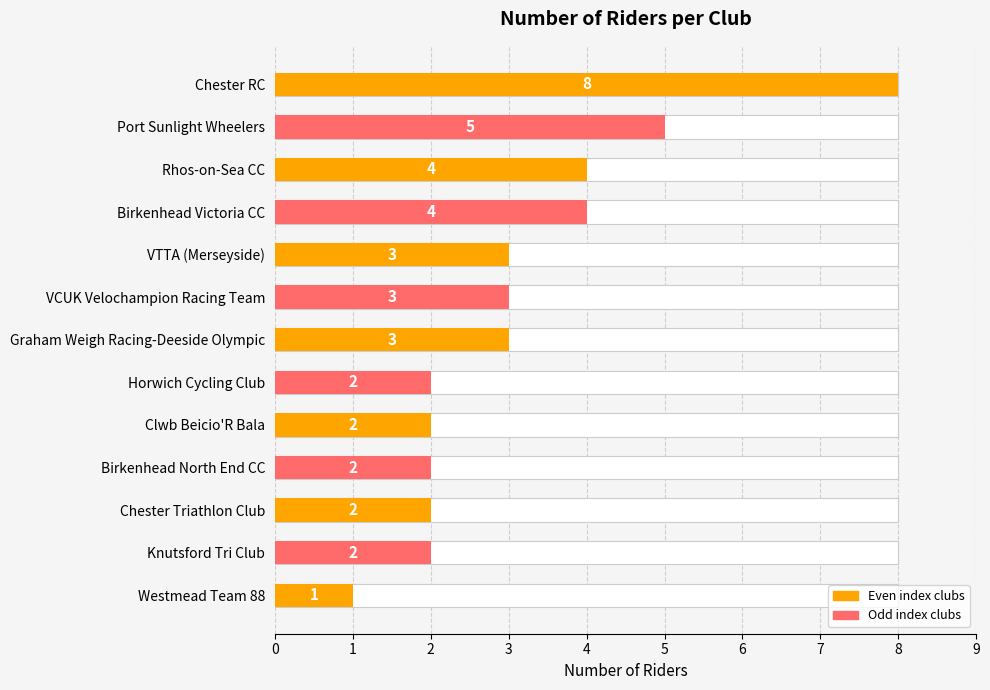

List the labels in order of value, largest first.

Chester RC, Port Sunlight Wheelers, Rhos-on-Sea CC, Birkenhead Victoria CC, VTTA (Merseyside), VCUK Velochampion Racing Team, Graham Weigh Racing-Deeside Olympic, Horwich Cycling Club, Clwb Beicio'R Bala, Birkenhead North End CC, Chester Triathlon Club, Knutsford Tri Club, Westmead Team 88